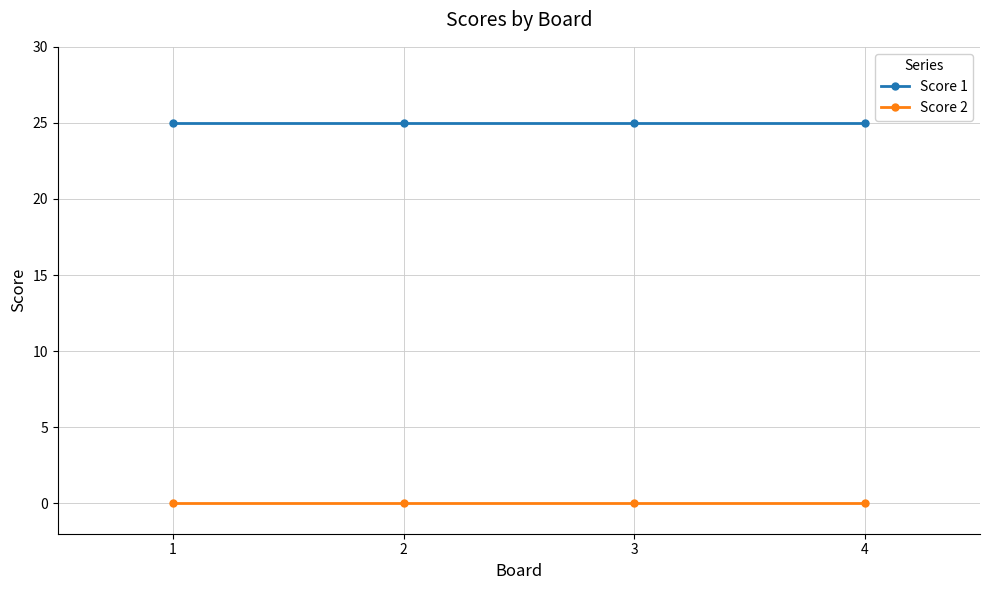

How many categories are shown in the chart?

4